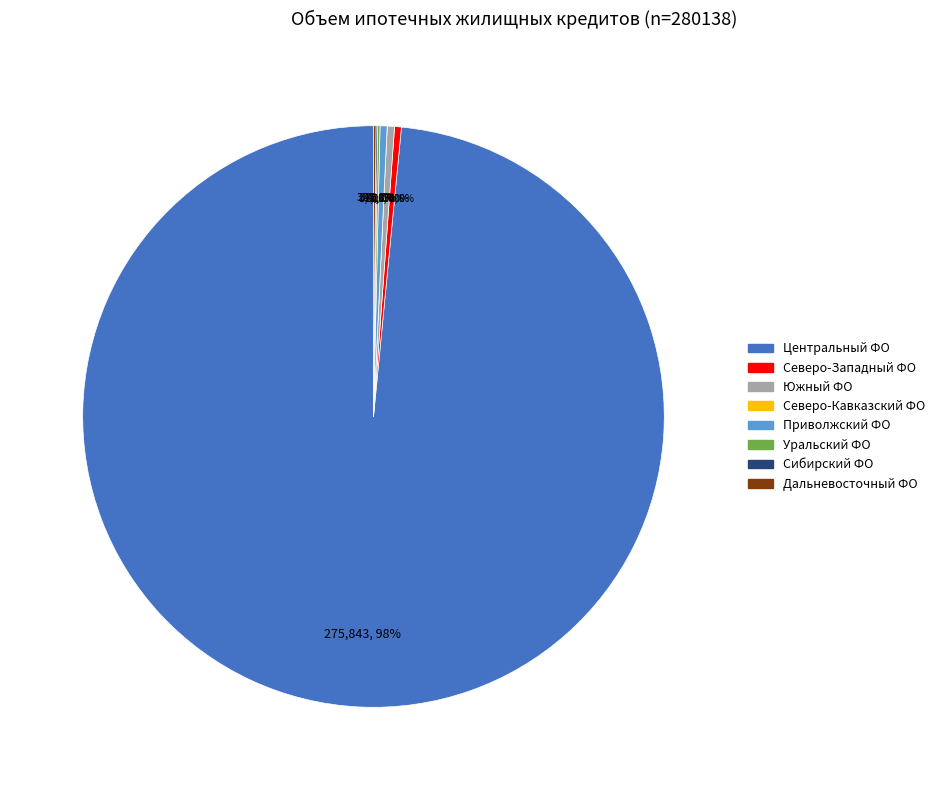

Is there a majority slice in this chart?

Yes